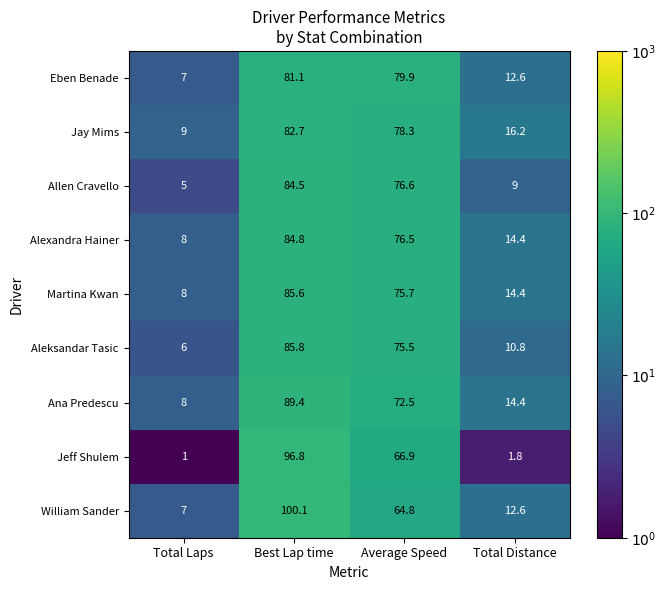

What is the difference between the Jay Mims values at Total Distance and Best Lap time?

66.5